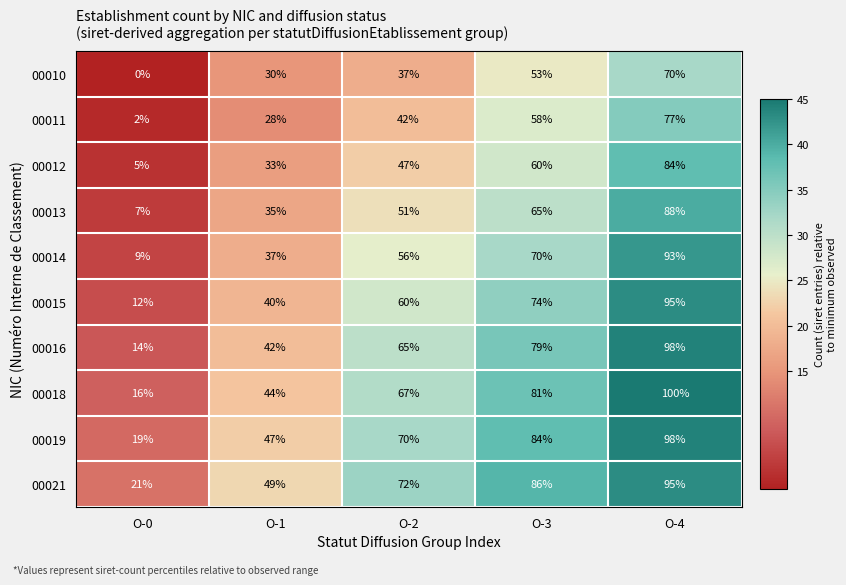

Which series has the largest total across all categories?

00021